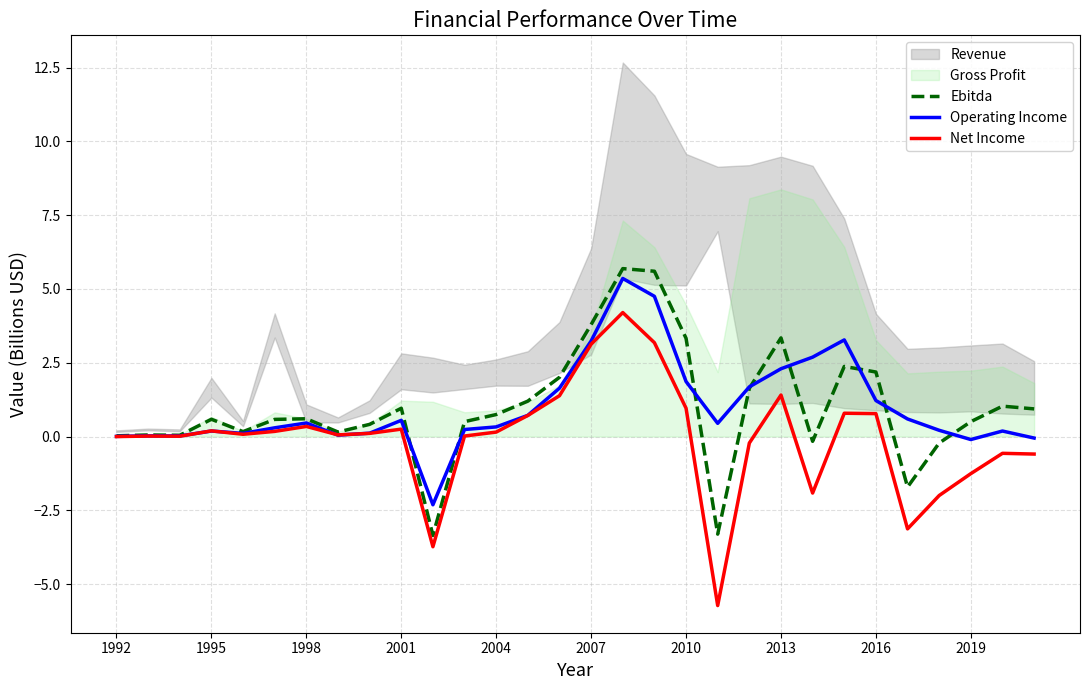

How many data points in Net Income are less than 0?

9